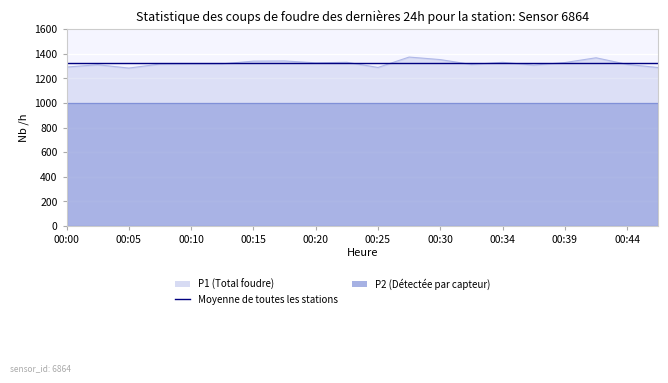

Reading left to right, extract all data points from this chart.

00:00=1291.5	00:03=1310.2	00:05=1283.3	00:08=1315.9	00:10=1317.6	00:12=1317.8	00:15=1339.6	00:17=1341.1	00:20=1325.9	00:22=1330.2	00:25=1288.3	00:27=1372.7	00:30=1352.2	00:32=1312.5	00:34=1329.9	00:37=1307.4	00:39=1328.1	00:42=1366.9	00:44=1313.3	00:47=1287.3